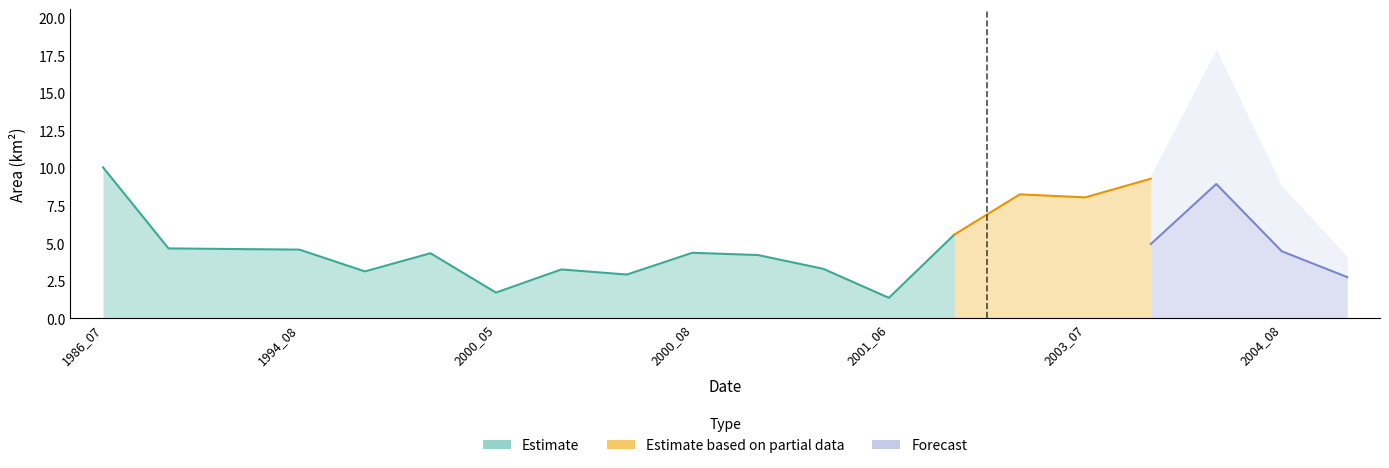

What is the value of the waterArea point at the 17th from the left?

9.3